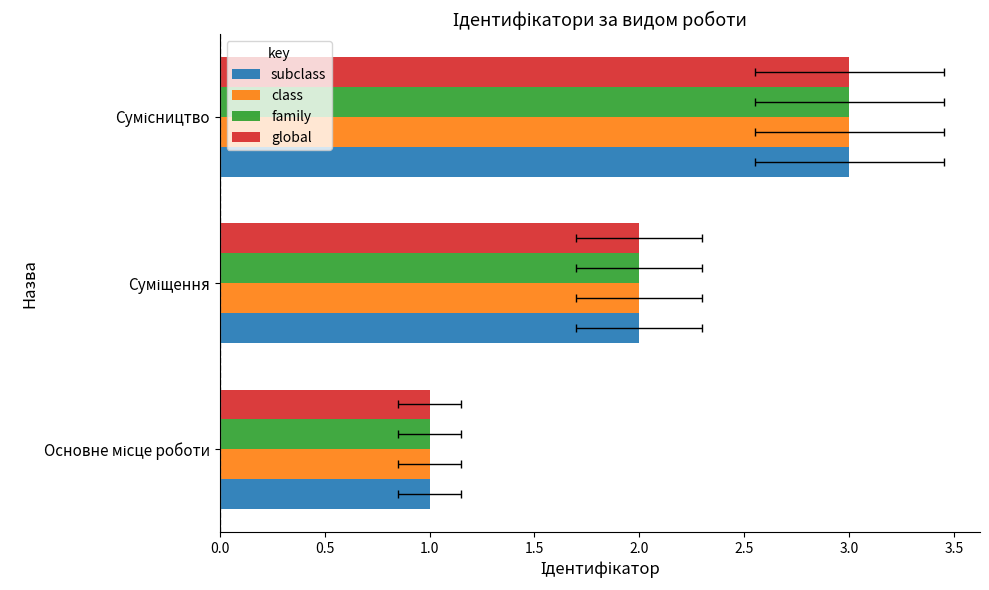

Between Основне місце роботи and Суміщення, which is larger?

Суміщення